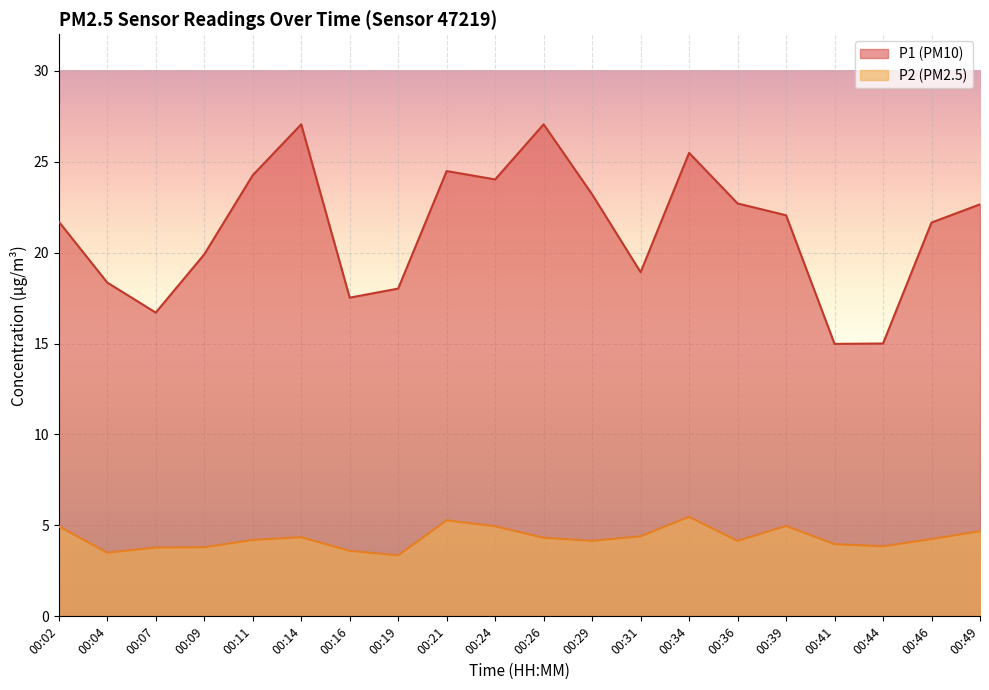

What is the total value across all series at 00:34?

30.9